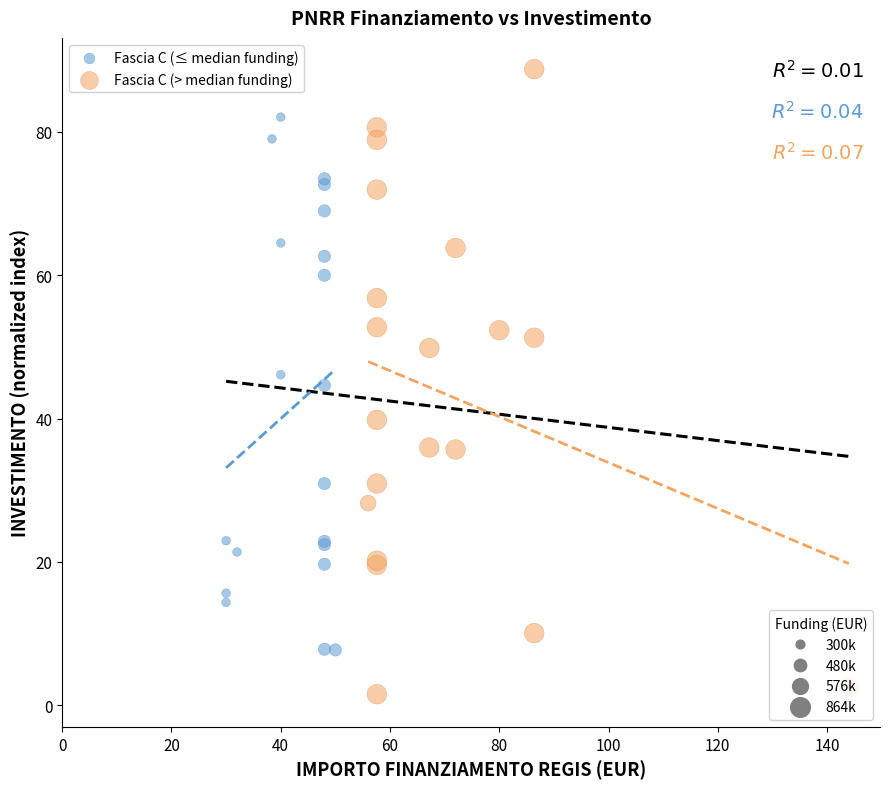

Which series reaches the minimum Y coordinate?

Fascia C (> median funding)